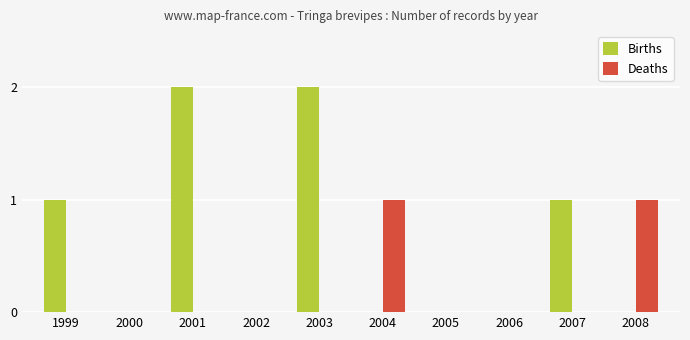

Which series has the widest spread of values?

Births